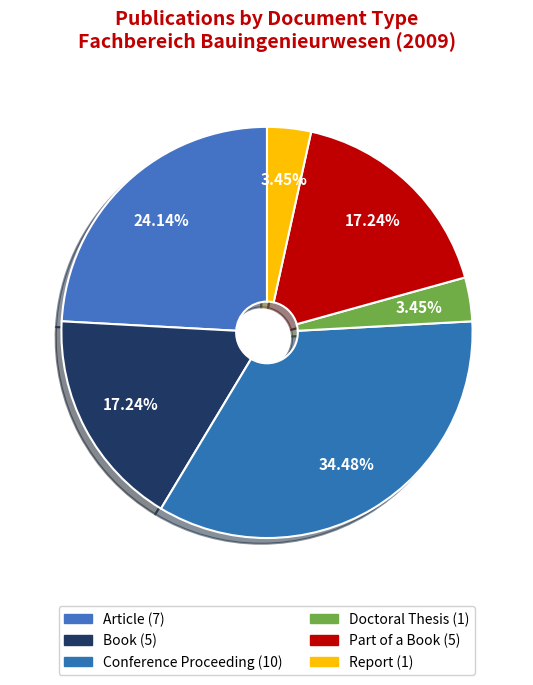

Between Part of a Book and Book, which is larger?

Part of a Book